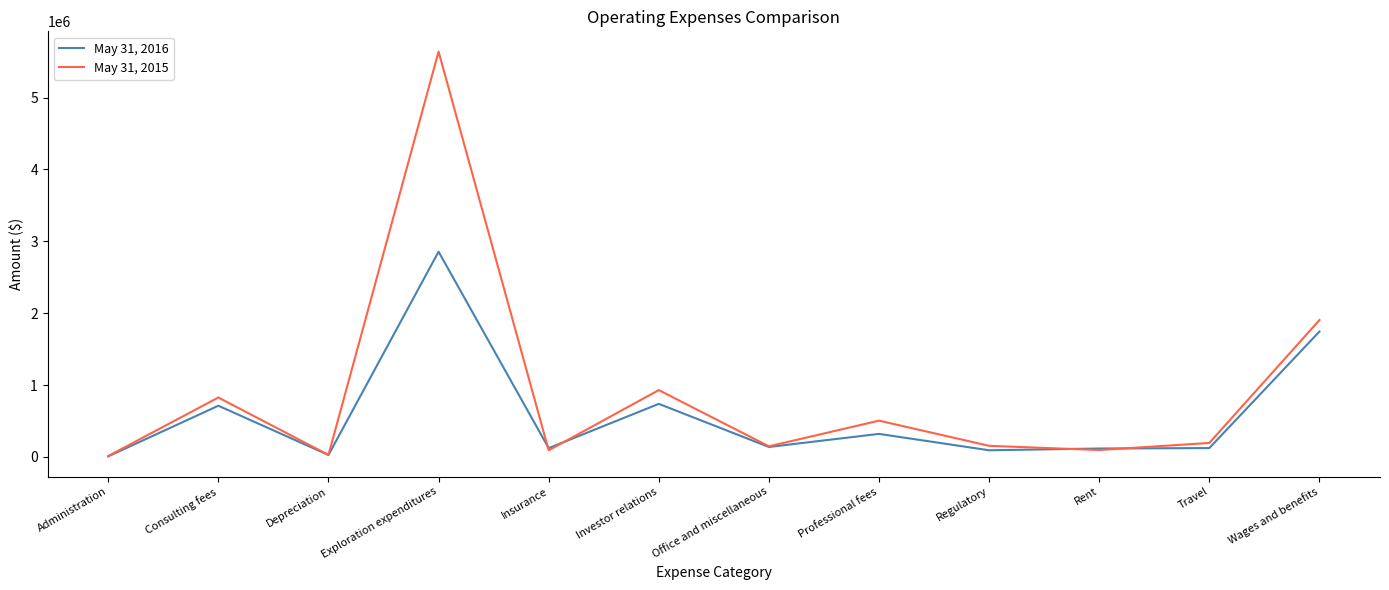

What position from the left is Exploration expenditures?

4